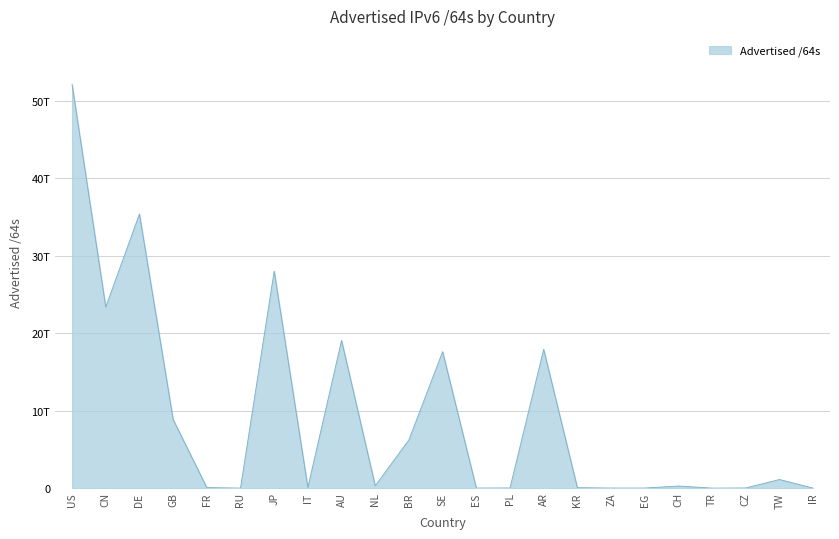

Does the chart have visible grid lines?

Yes